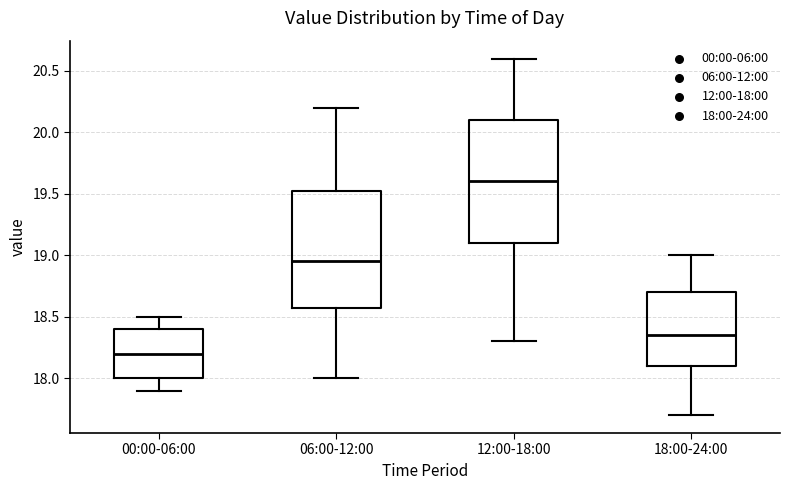

Where is the upper edge of the box for 18:00-24:00 on the y-axis? The values are not printed on the chart, so give them approximately, as read against the axis.

18.70